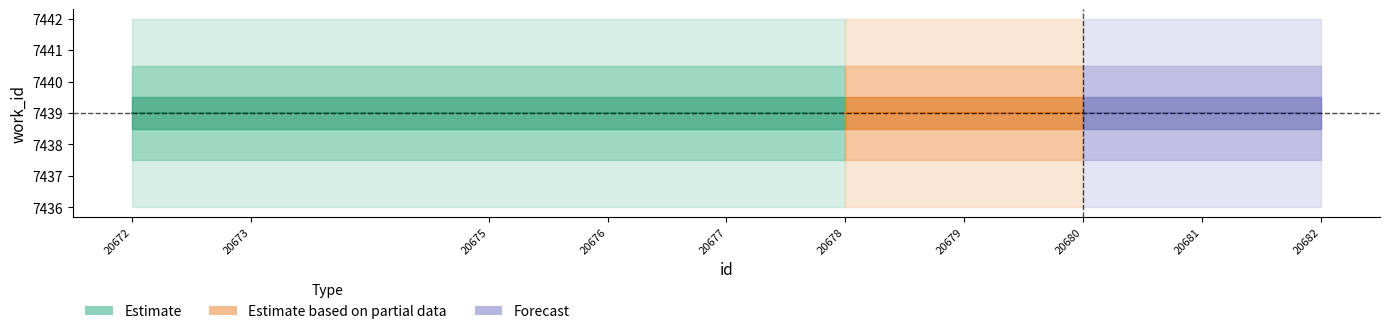

How many lines are shown in the chart?

2